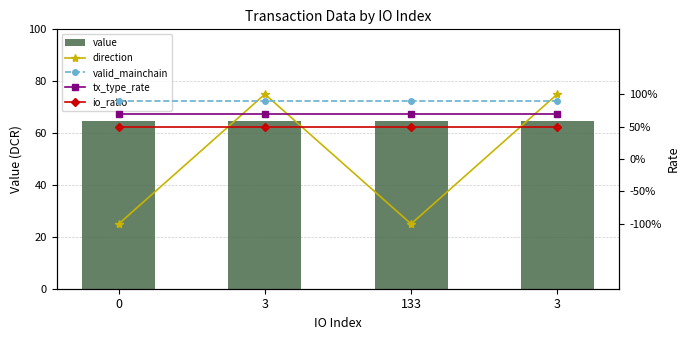

What is the difference between the highest and lowest values at 133?

65.6